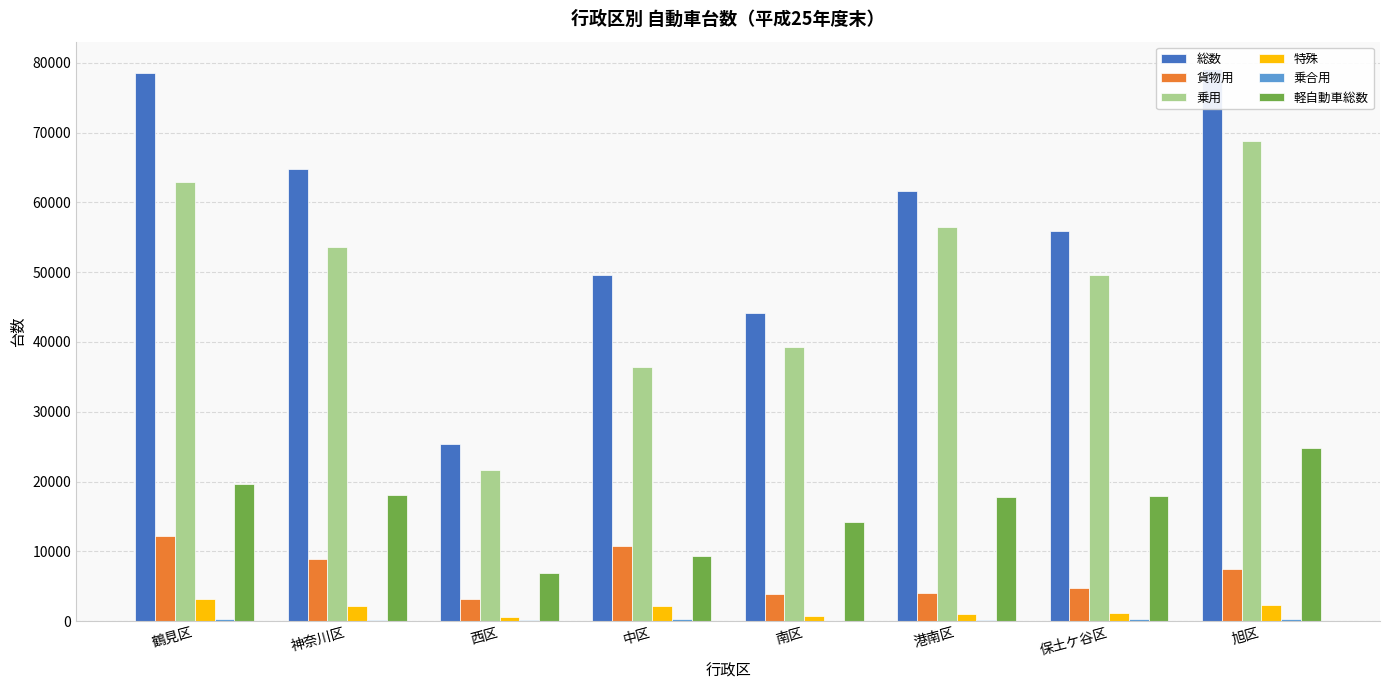

What is the difference between the highest and lowest values at 旭区?

78720